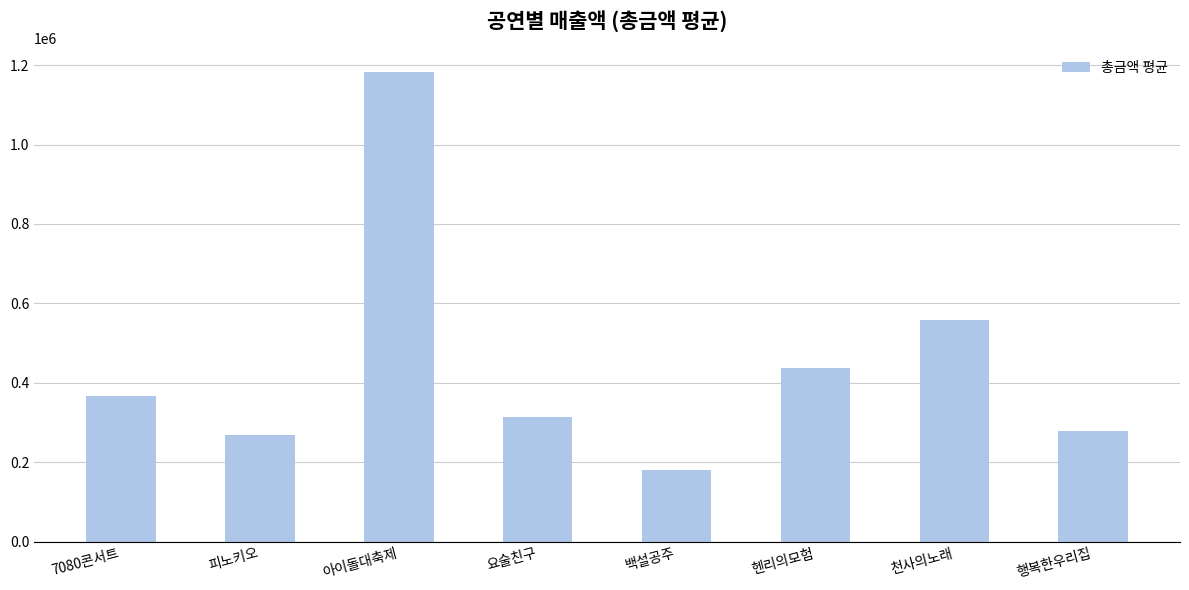

Reading left to right, transcribe all the data shown in this chart.

7080콘서트=367500	피노키오=268650	아이돌대축제=1182500	요술친구=315000	백설공주=180000	헨리의모험=437000	천사의노래=558000	행복한우리집=280000